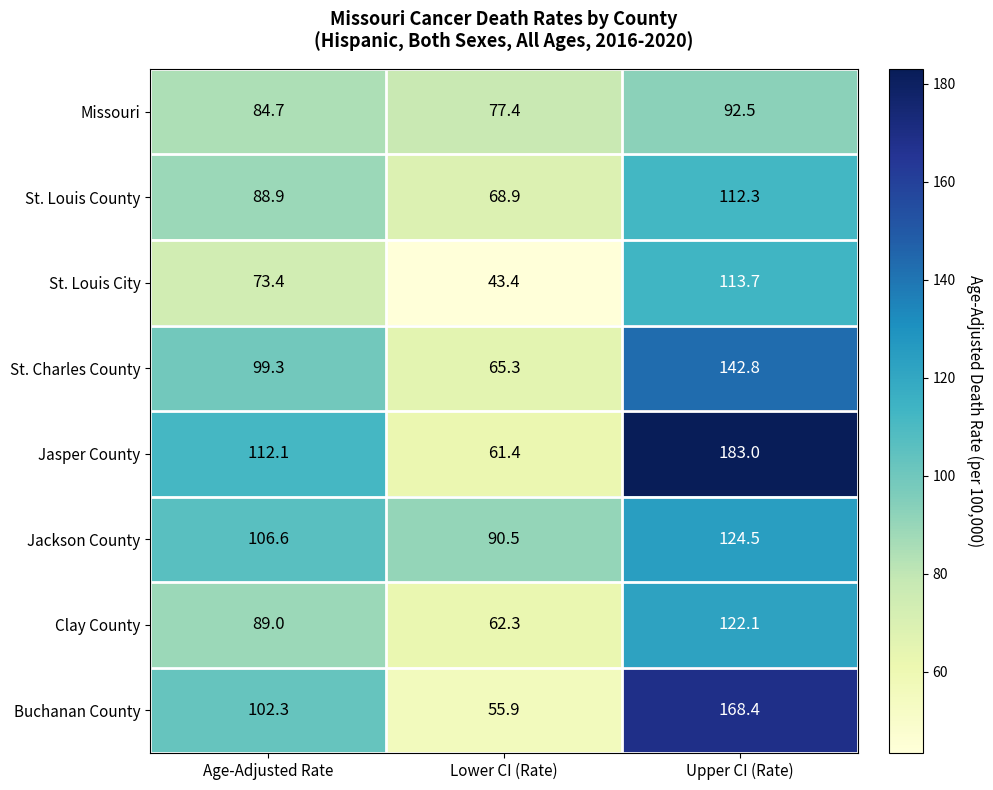

Rank the series at Age-Adjusted Rate from lowest to highest value.

St. Louis City, Missouri, St. Louis County, Clay County, St. Charles County, Buchanan County, Jackson County, Jasper County